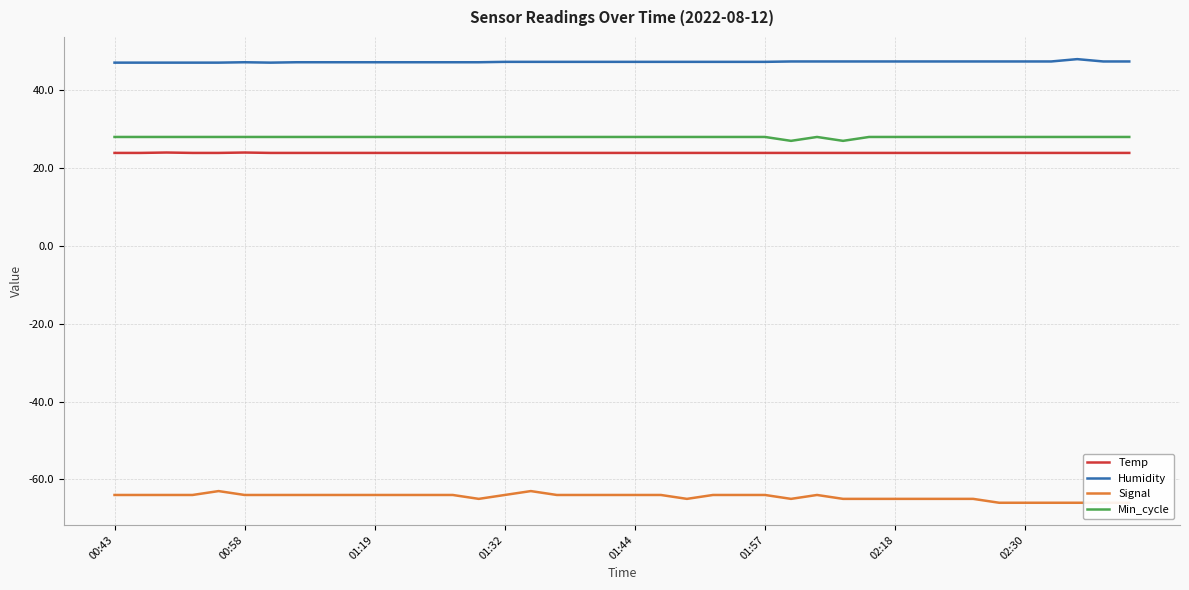

Is the value of Humidity at 16 greater than the value of Min_cycle at 23?

Yes